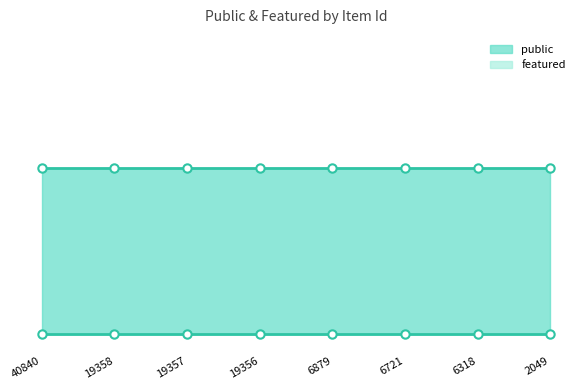

Reading left to right, transcribe all the data shown in this chart.

public: 1	1	1	1	1	1	1	1
featured: 0	0	0	0	0	0	0	0